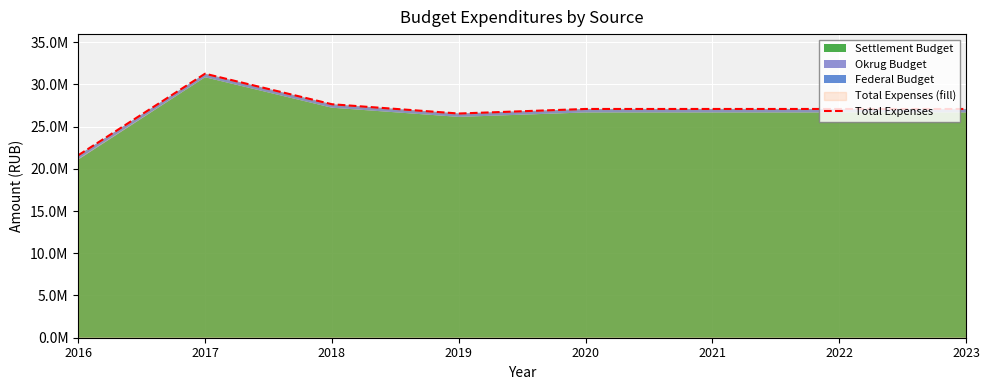

Reading right to left, transcribe all the data shown in this chart.

2023=27079200.0	2022=27079200.0	2021=27079200.0	2020=27079200.0	2019=26540700.0	2018=27639800.0	2017=31253338.8	2016=21596213.3